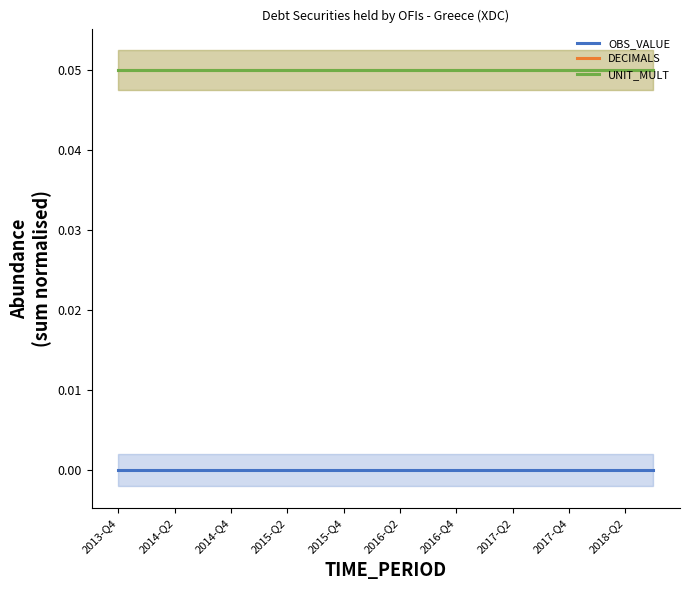

True or false: UNIT_MULT and DECIMALS intersect in this chart.

False